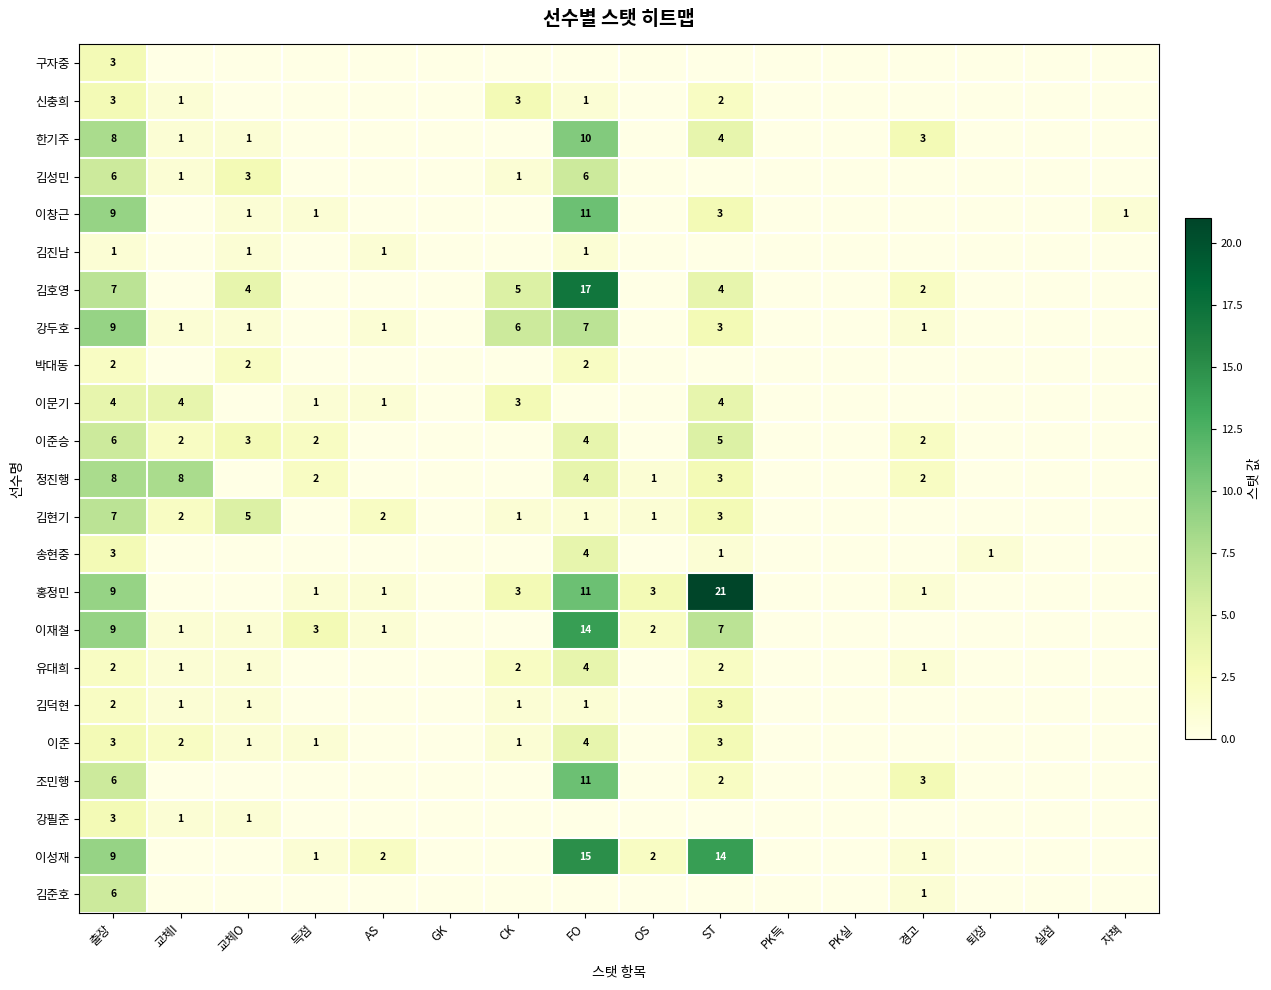

Which has a higher value, 자책 or 출장?

출장